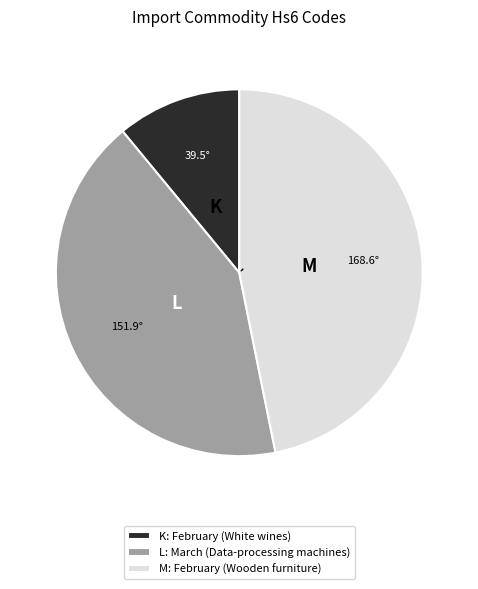

Approximately how many times larger is the value at K: February (White wines) compared to L: March (Data-processing machines)?

0.3